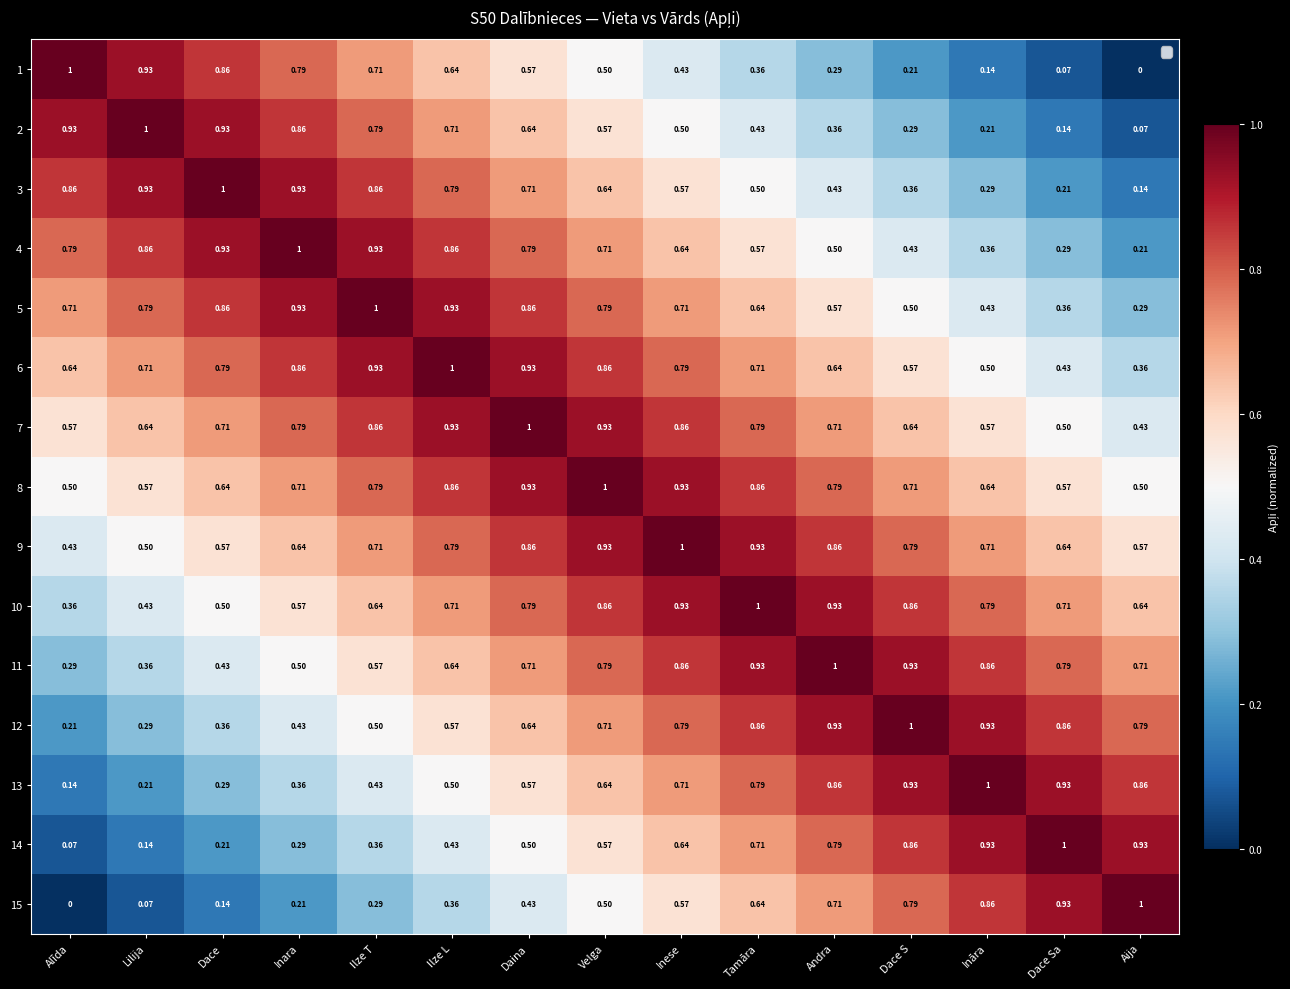

Is the value of 9 at Dace Sa greater than the value of 10 at Ilze L?

No